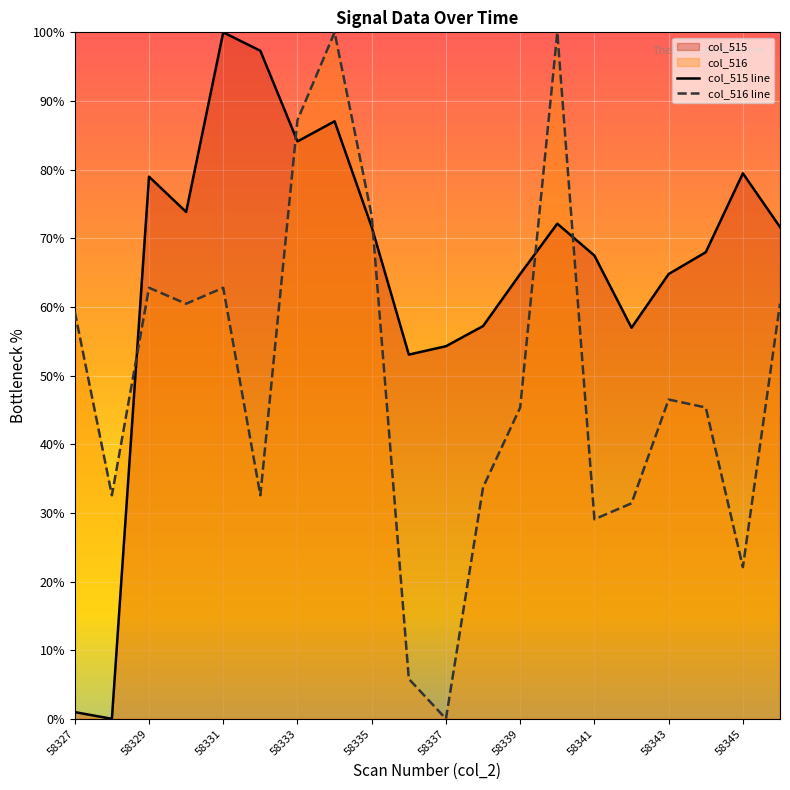

What is the difference between the col_515 line values at 58337 and 58329?

24.7